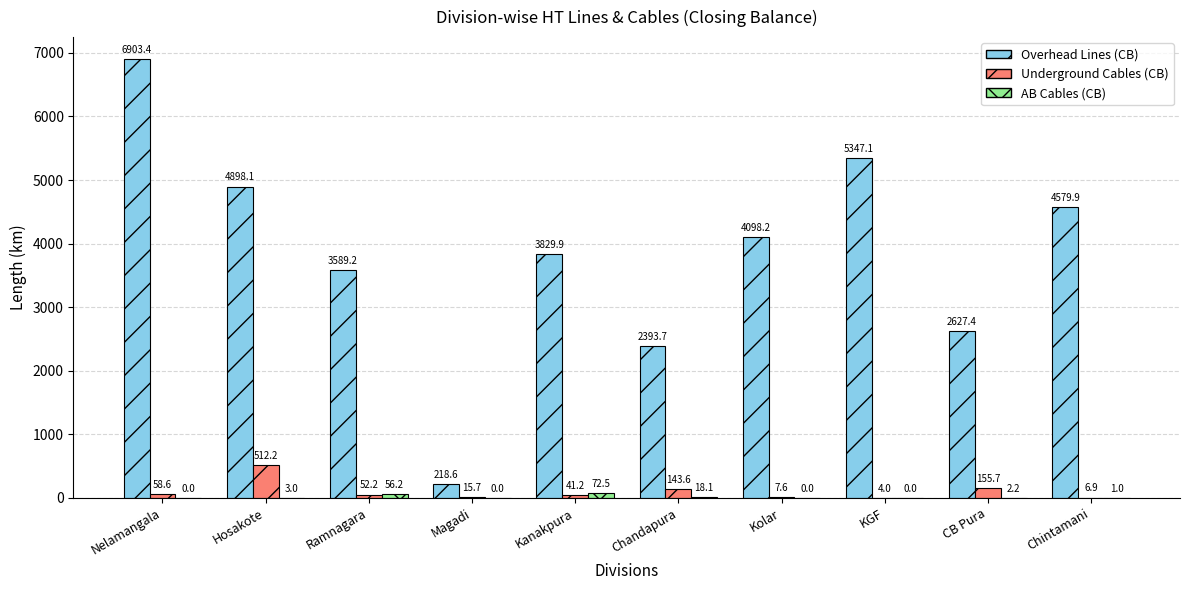

Which series has the widest spread of values?

Overhead Lines (CB)